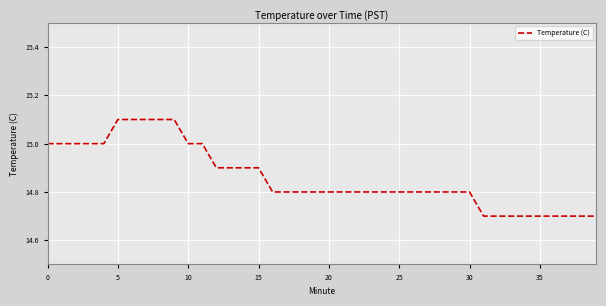

What is the difference between the maximum and minimum values?

0.4